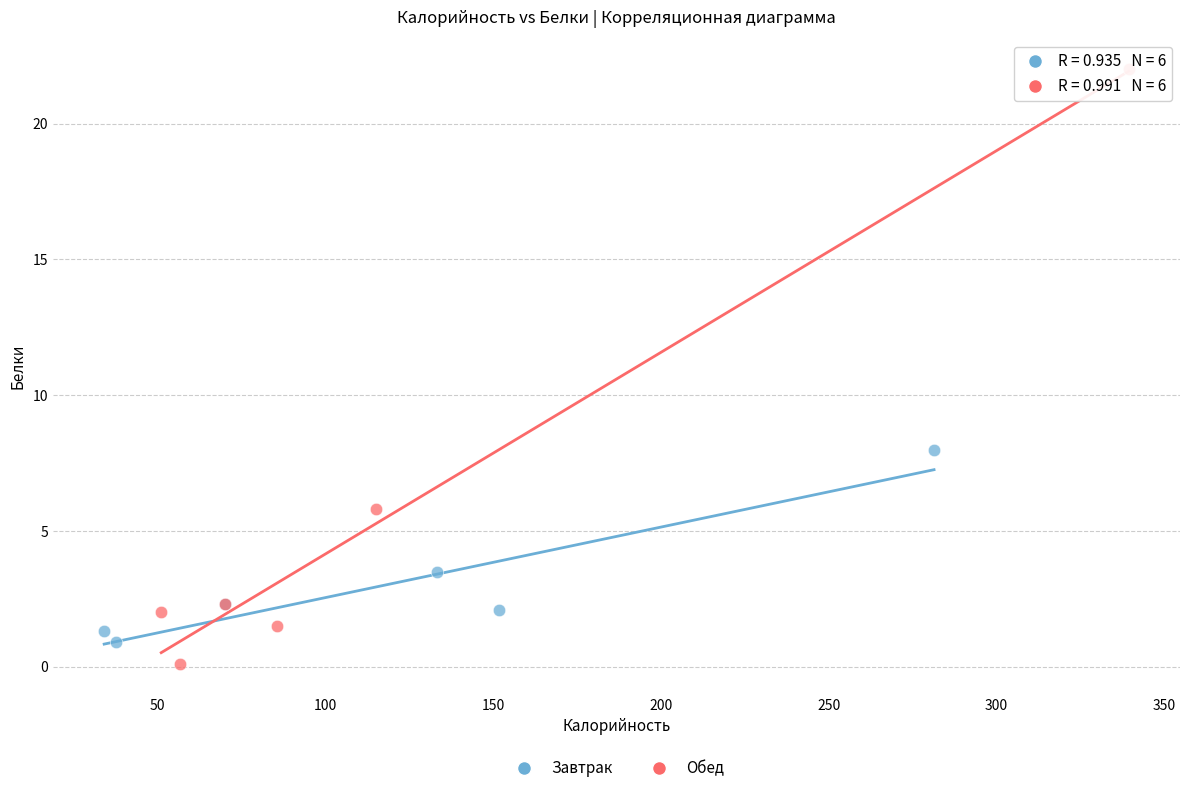

Which series has the largest Y range (max minus min)?

Обед